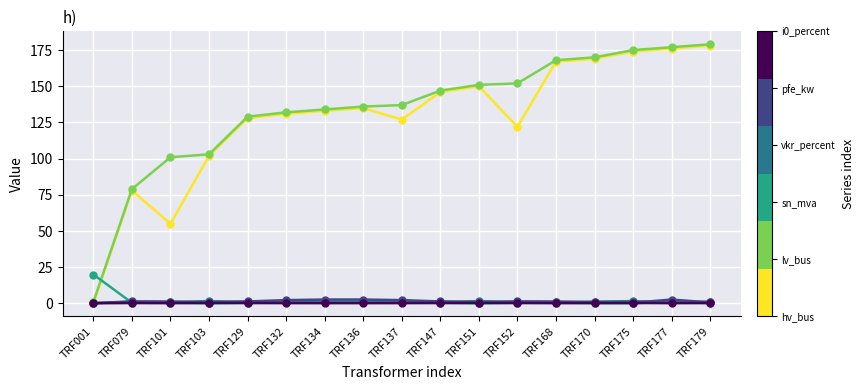

What is the greatest value displayed?

179.0